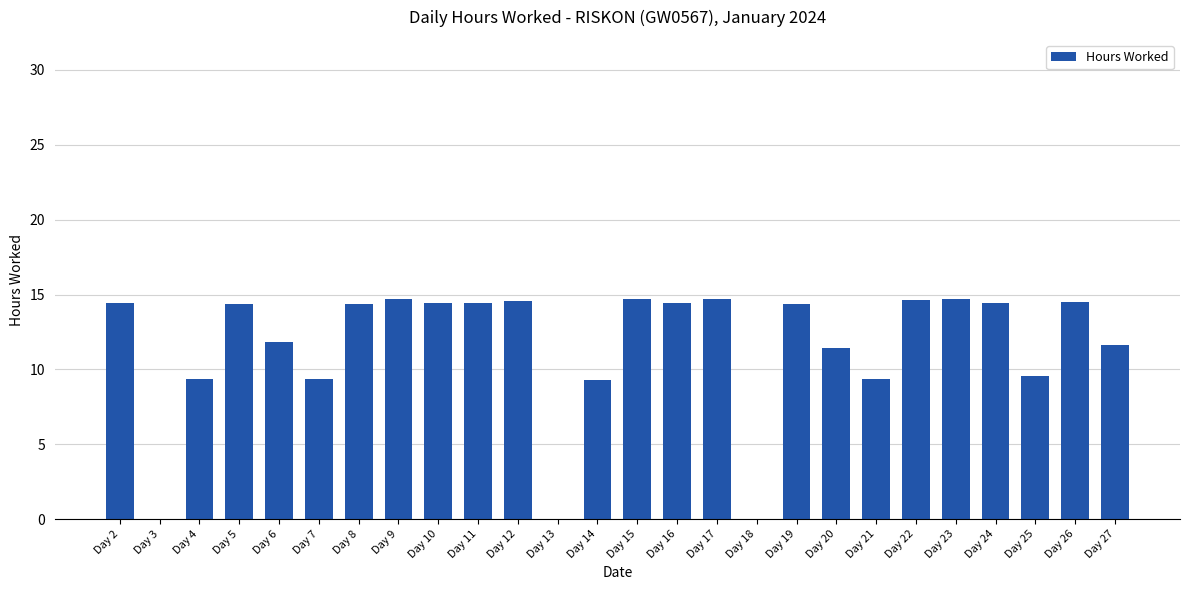

What is the maximum value shown in the chart?

14.7